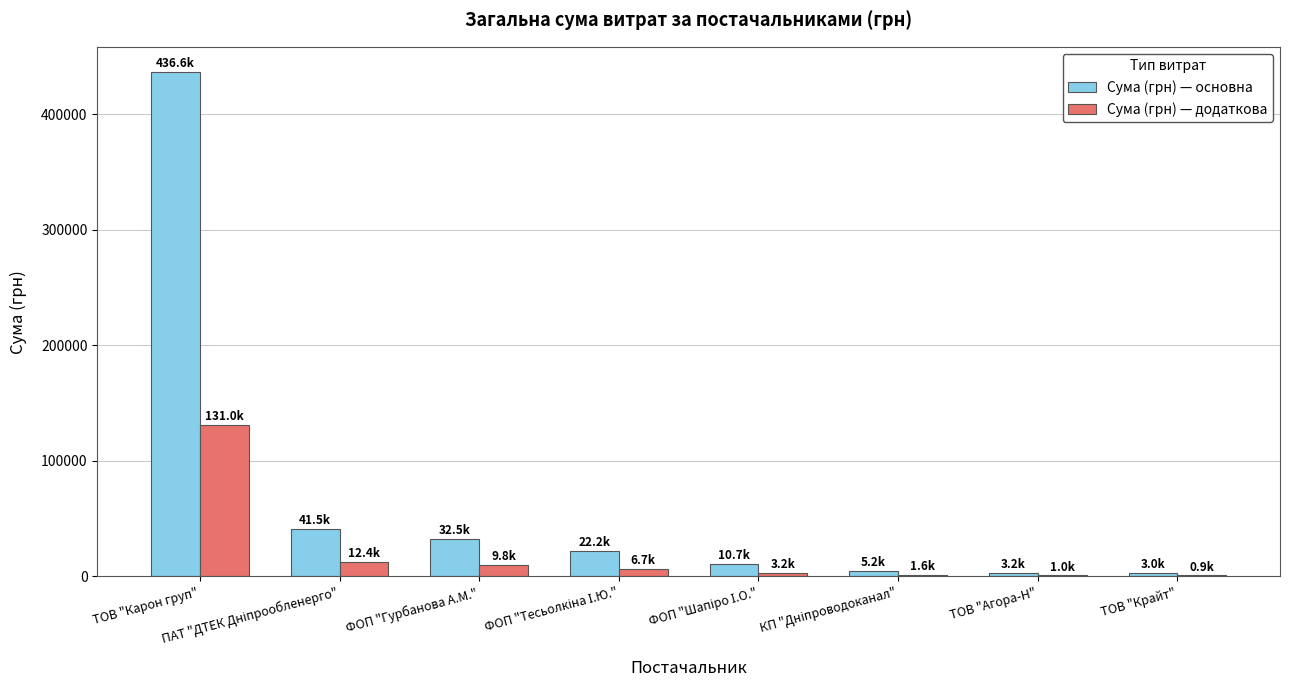

What is the highest value of the Сума (грн) — додаткова series?

130974.1